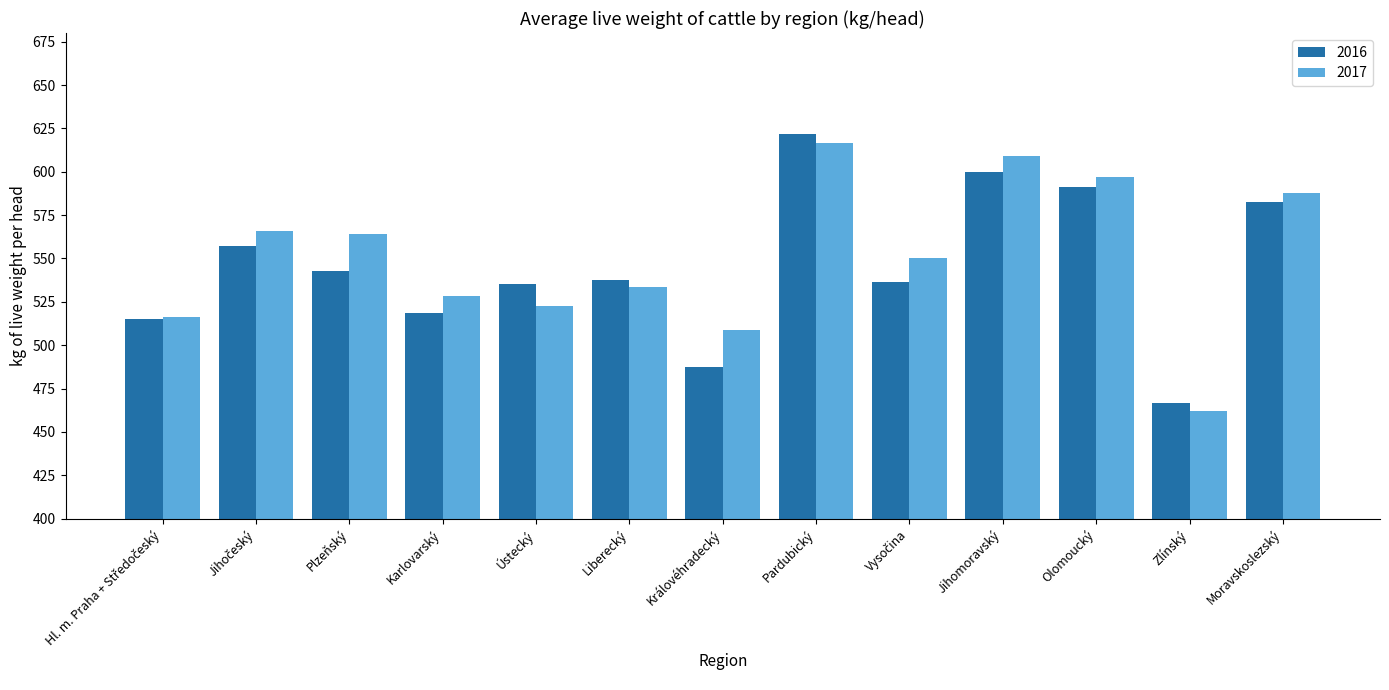

What is the average value of the 2017 series?

550.9